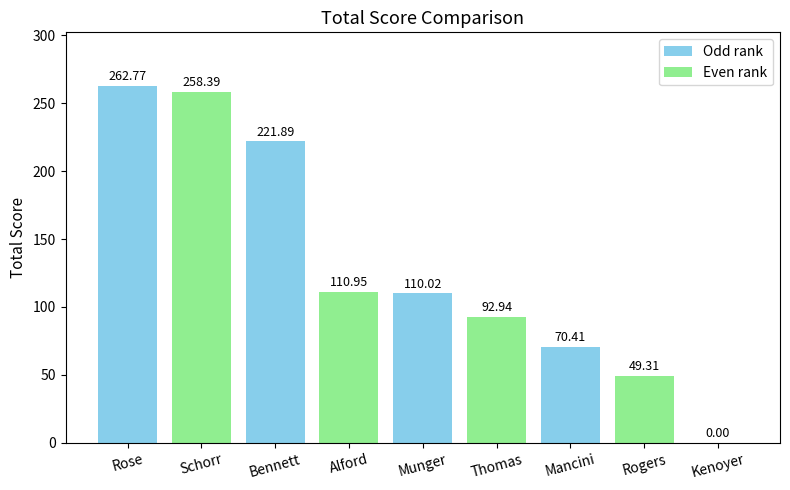

Does the chart contain stacked bars?

No